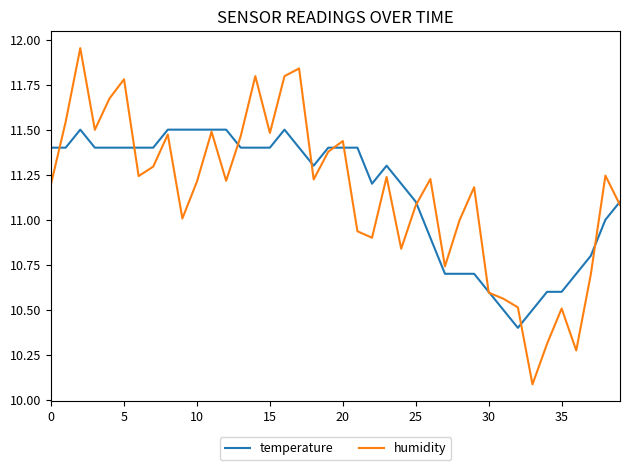

What is the smallest value displayed?

10.1